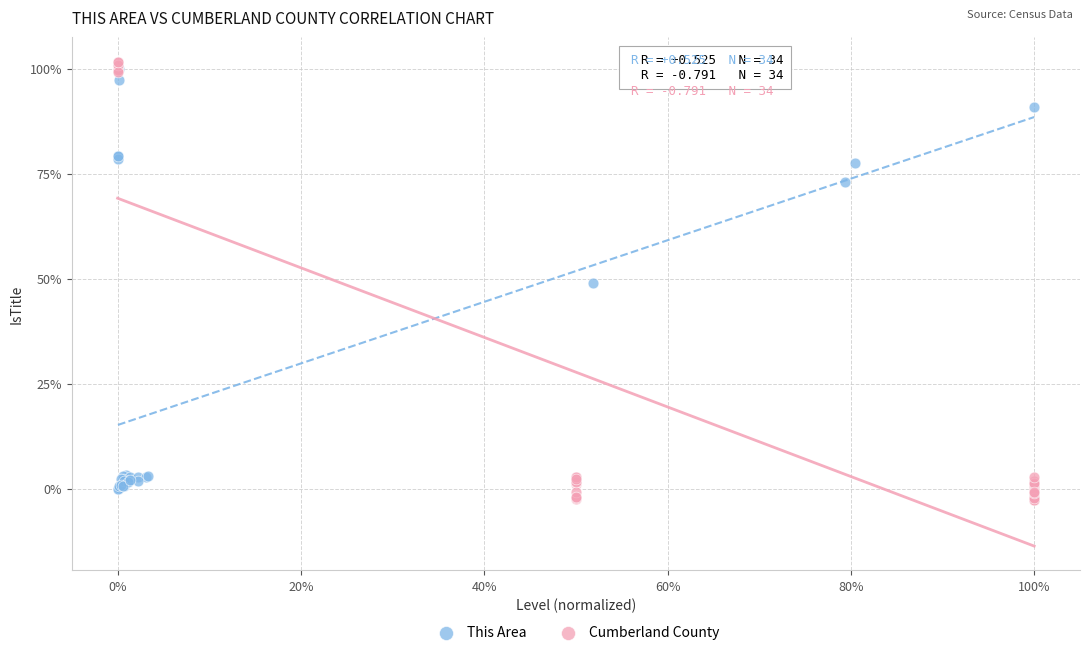

Which series reaches the minimum Y coordinate?

Cumberland County